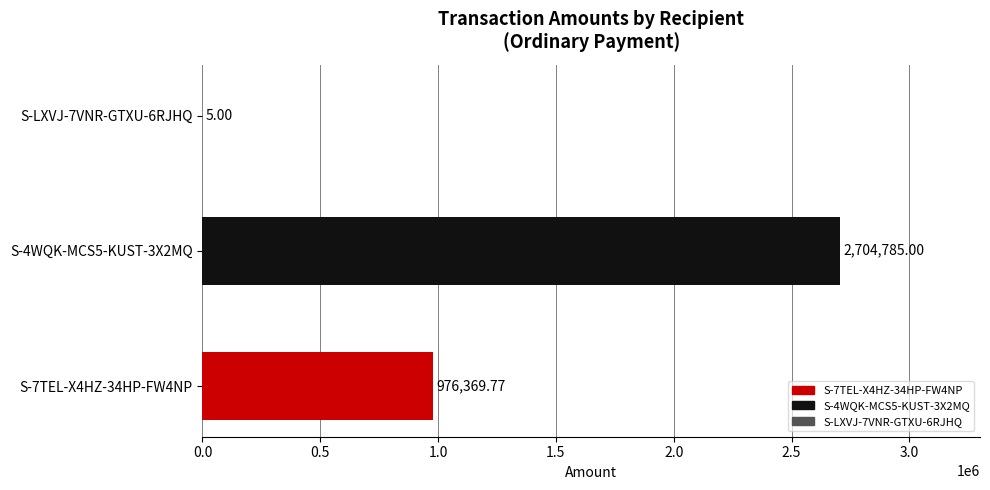

What is the change in value from S-4WQK-MCS5-KUST-3X2MQ to S-LXVJ-7VNR-GTXU-6RJHQ?

-2704780.0